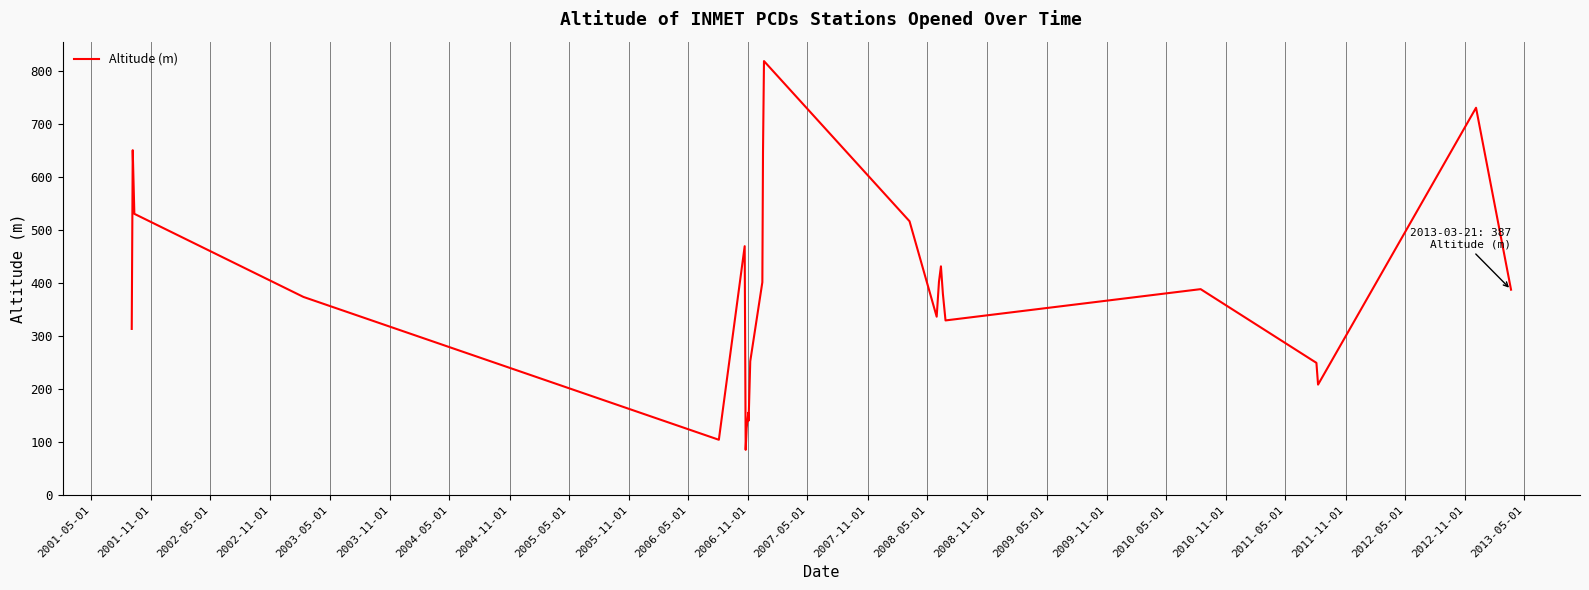

What is the smallest value displayed?

85.0